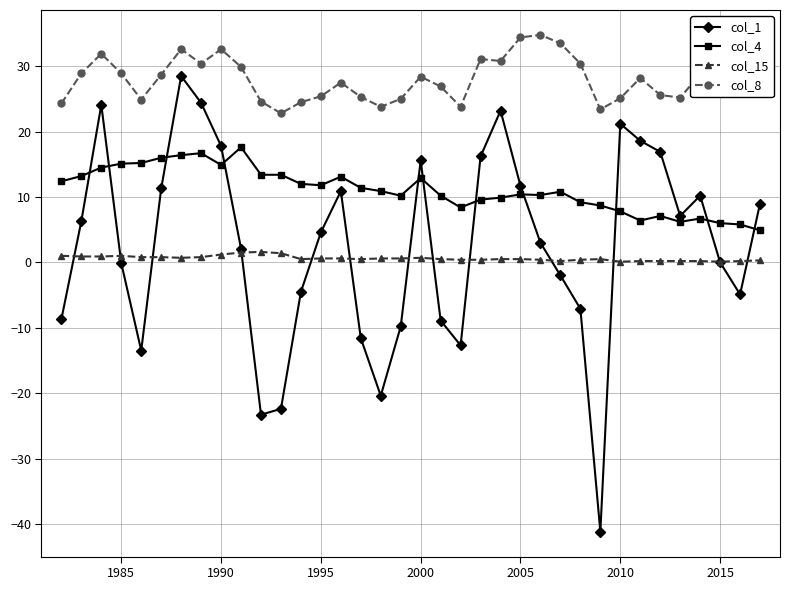

True or false: col_4 and col_15 cross at least once.

False